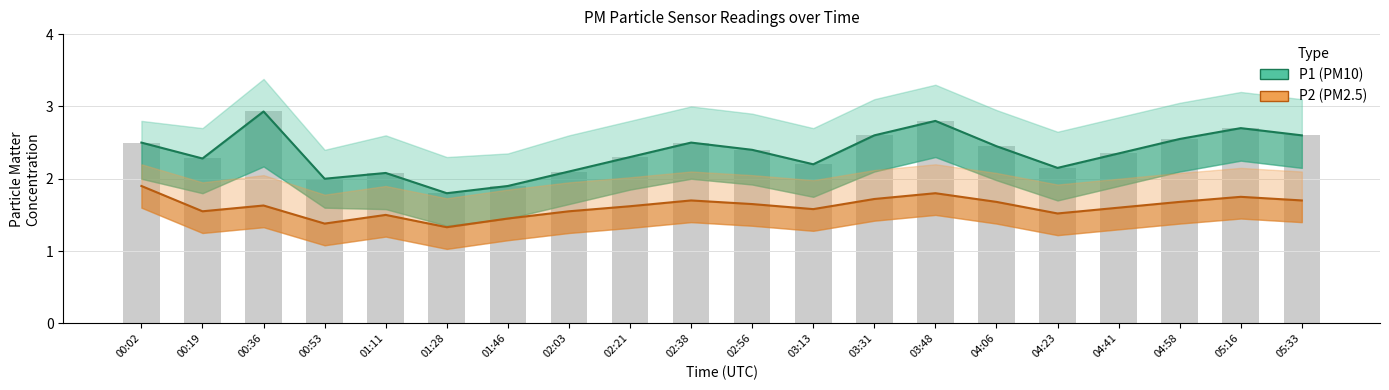

Which series has the widest spread of values?

P1 (PM10)